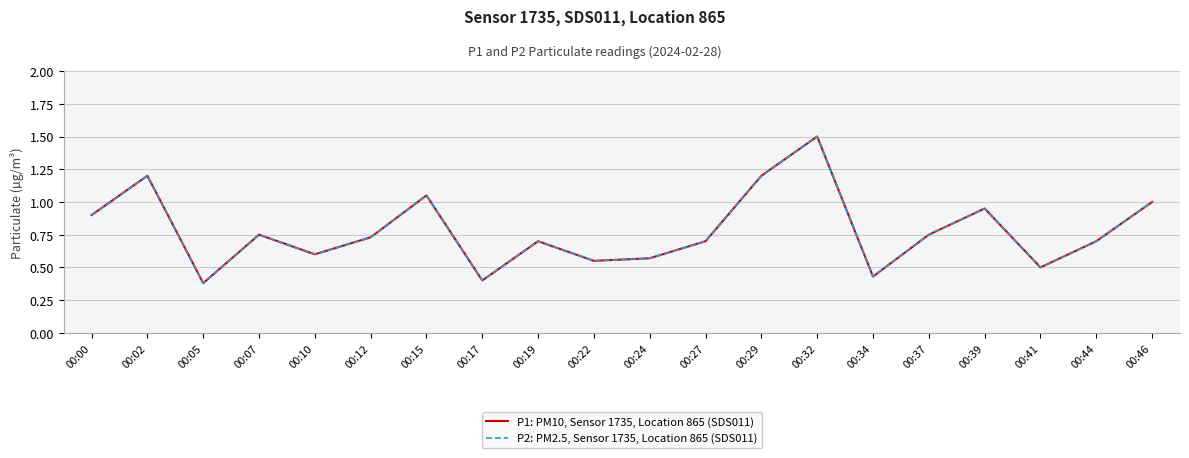

Does the chart display data point markers on the line(s)?

No